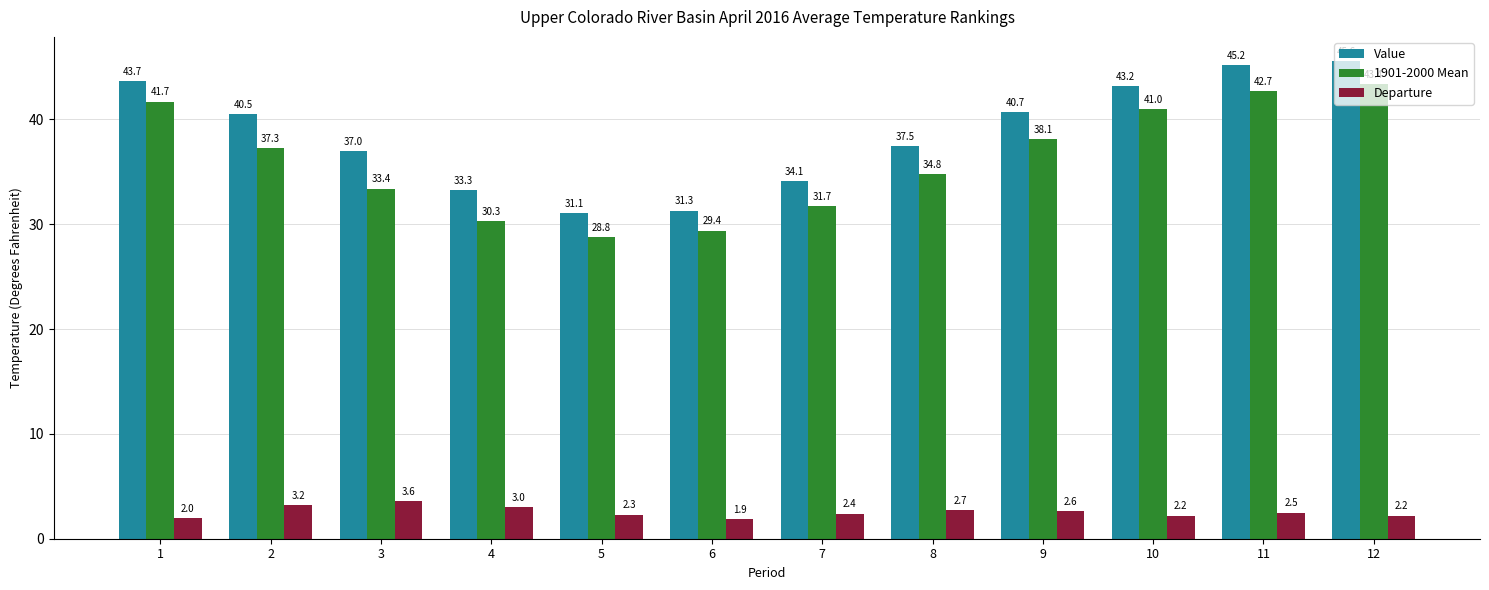

Where is Value nearest to the value 38?

8